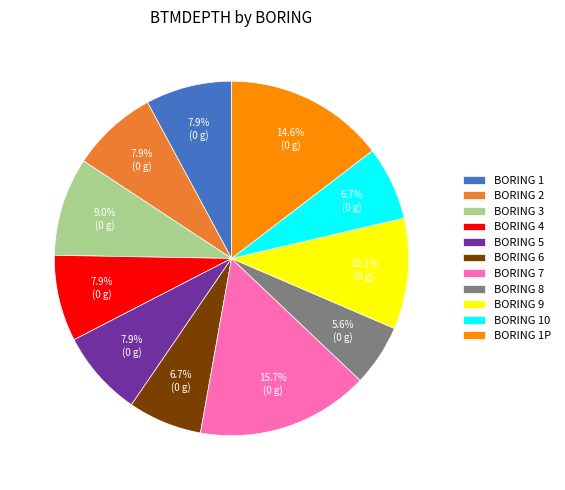

Is BORING 6 the majority of the pie?

No